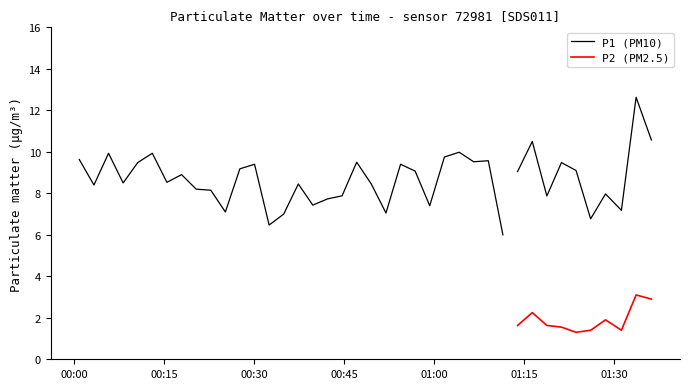

True or false: P1 has more than 0 points higher than both neighbors.

True